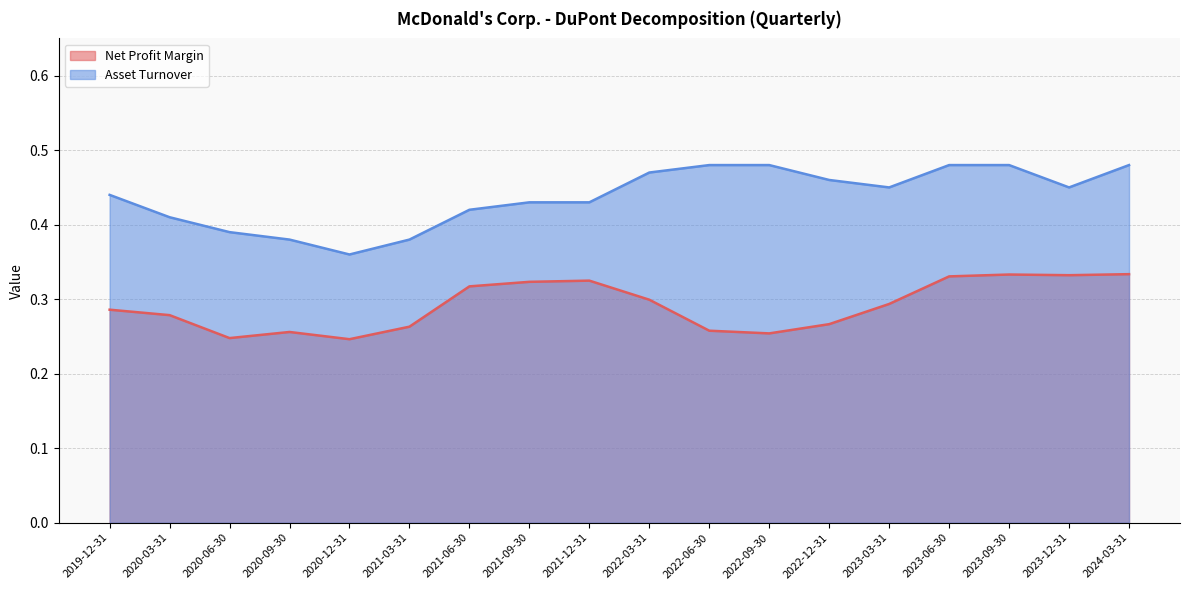

True or false: Net Profit Margin and Asset Turnover cross at least once.

False